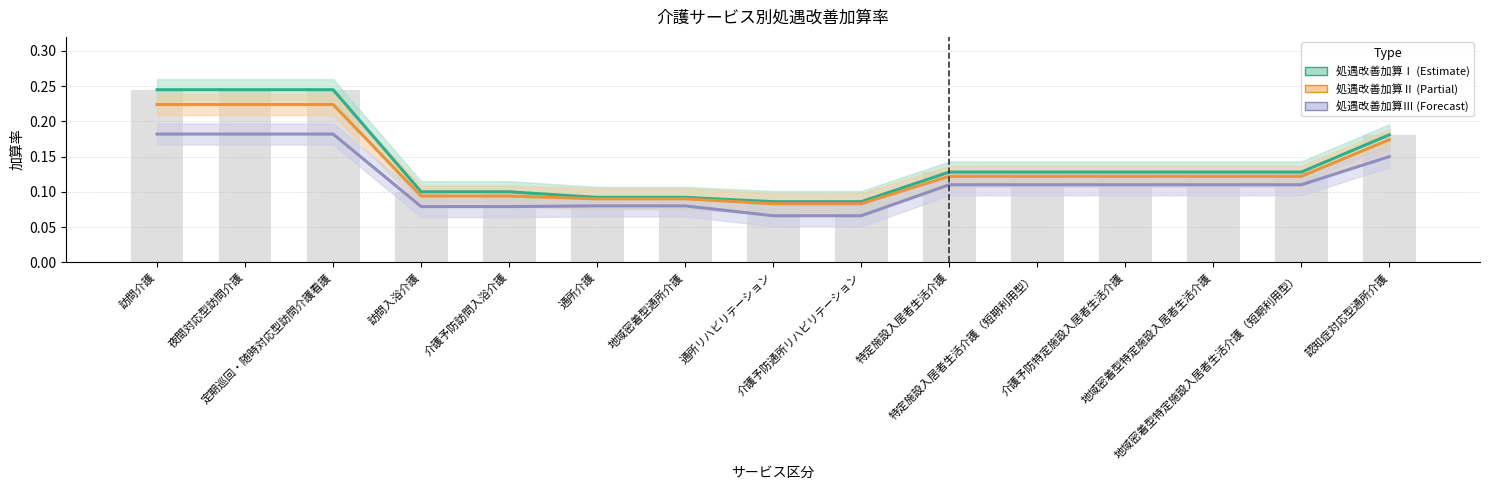

How many 処遇改善加算Ⅲ values are between 0 and 1?

15